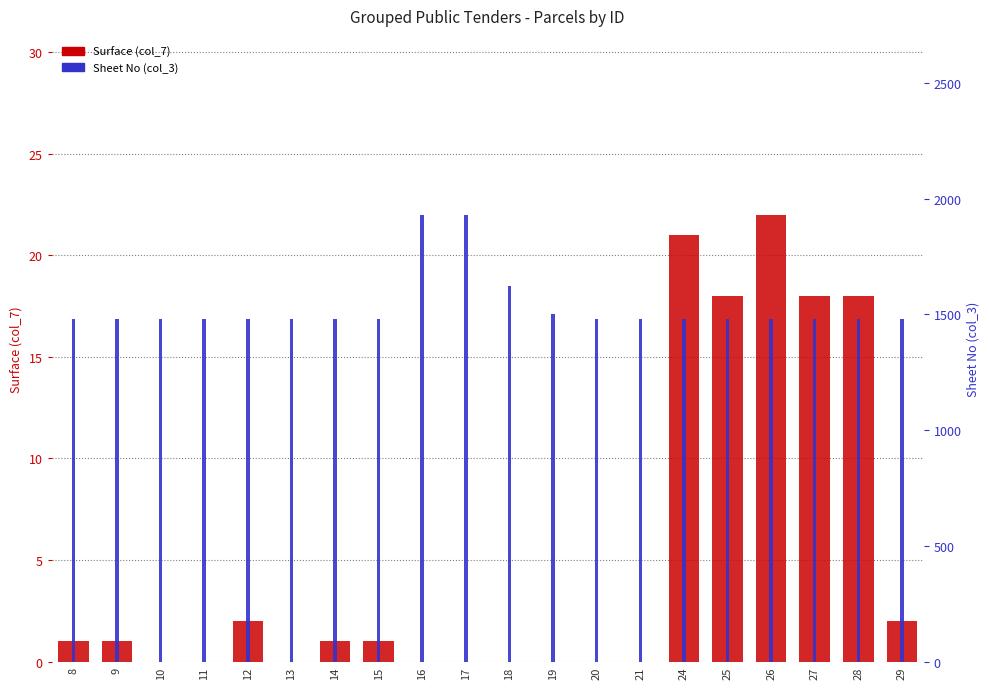

What is the sum of all Surface (col_7) values?

105